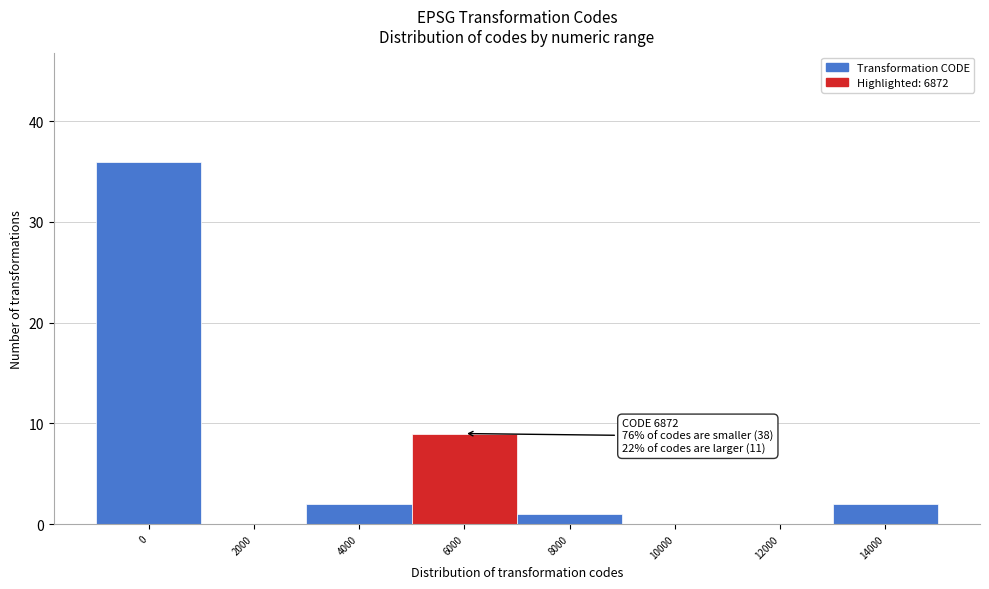

Reading right to left, extract all data points from this chart.

14000=2	12000=0	10000=0	8000=1	6000=9	4000=2	2000=0	0=36